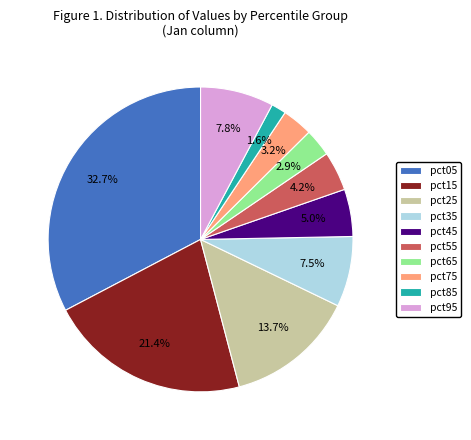

Count the number of slices in the pie.

10